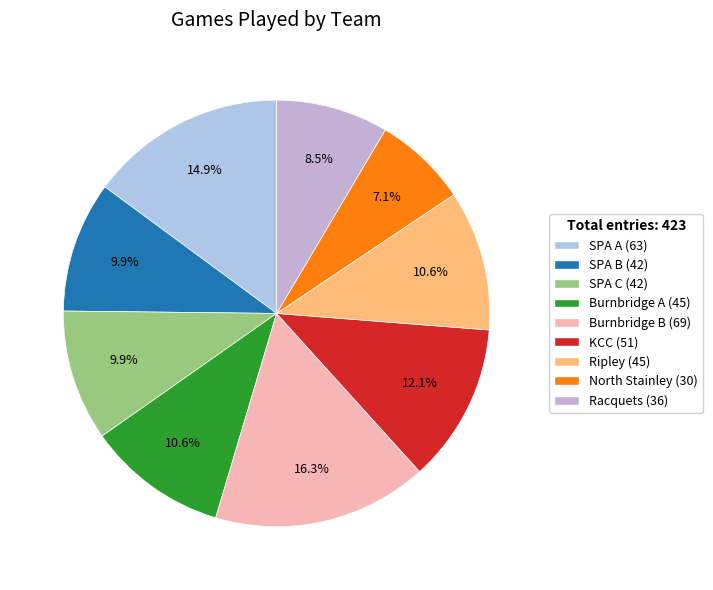

Which slice is the largest?

Burnbridge B